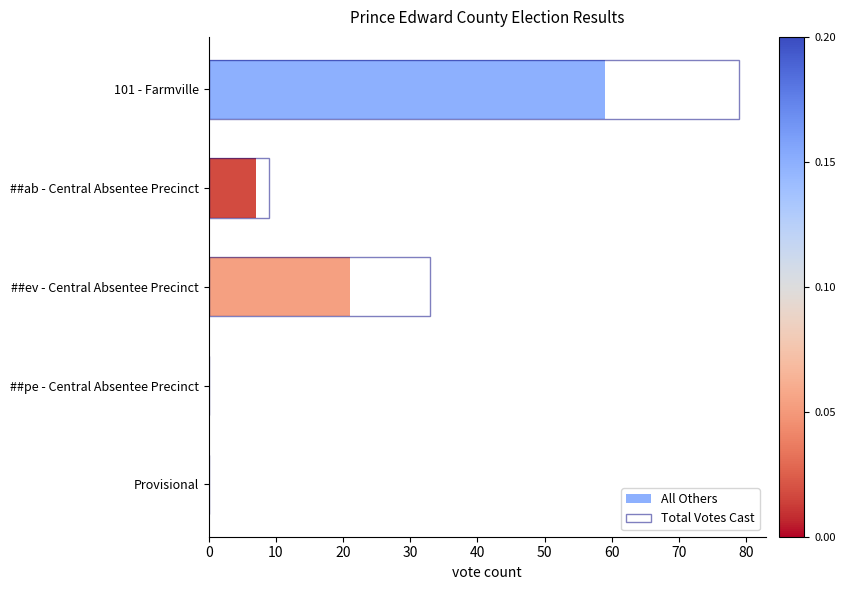

Which series has the largest range (max minus min)?

Total Votes Cast